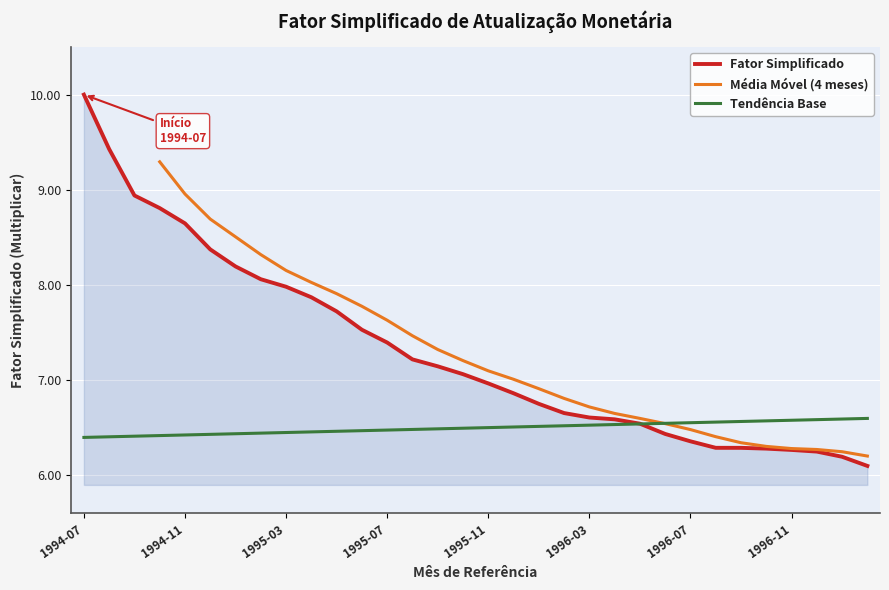

What is the minimum value shown in the chart?

6.1